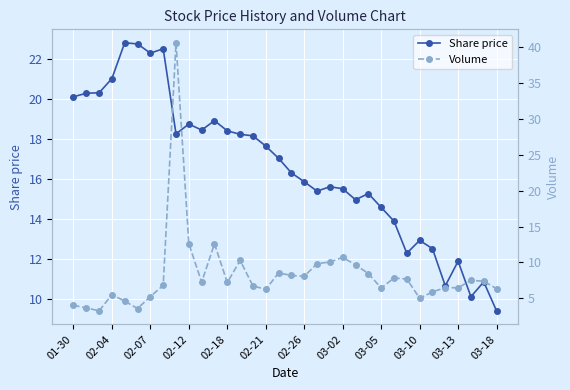

At how many categories does at least one series exceed 19?

9